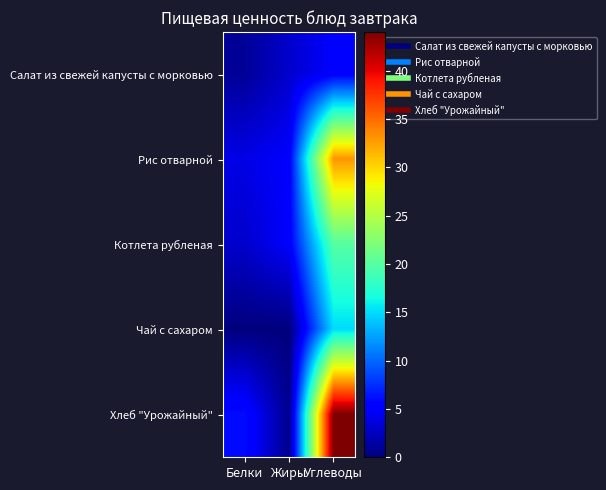

Reading left to right, transcribe all the data shown in this chart.

Салат из свежей капусты с морковью: Белки=1.0	Жиры=3.0	Углеводы=5.0
Рис отварной: Белки=4.0	Жиры=5.0	Углеводы=33.0
Котлета рубленая: Белки=3.0	Жиры=5.0	Углеводы=20.0
Чай с сахаром: Белки=0.0	Жиры=0.0	Углеводы=15.0
Хлеб "Урожайный": Белки=6.0	Жиры=0.6	Углеводы=44.0